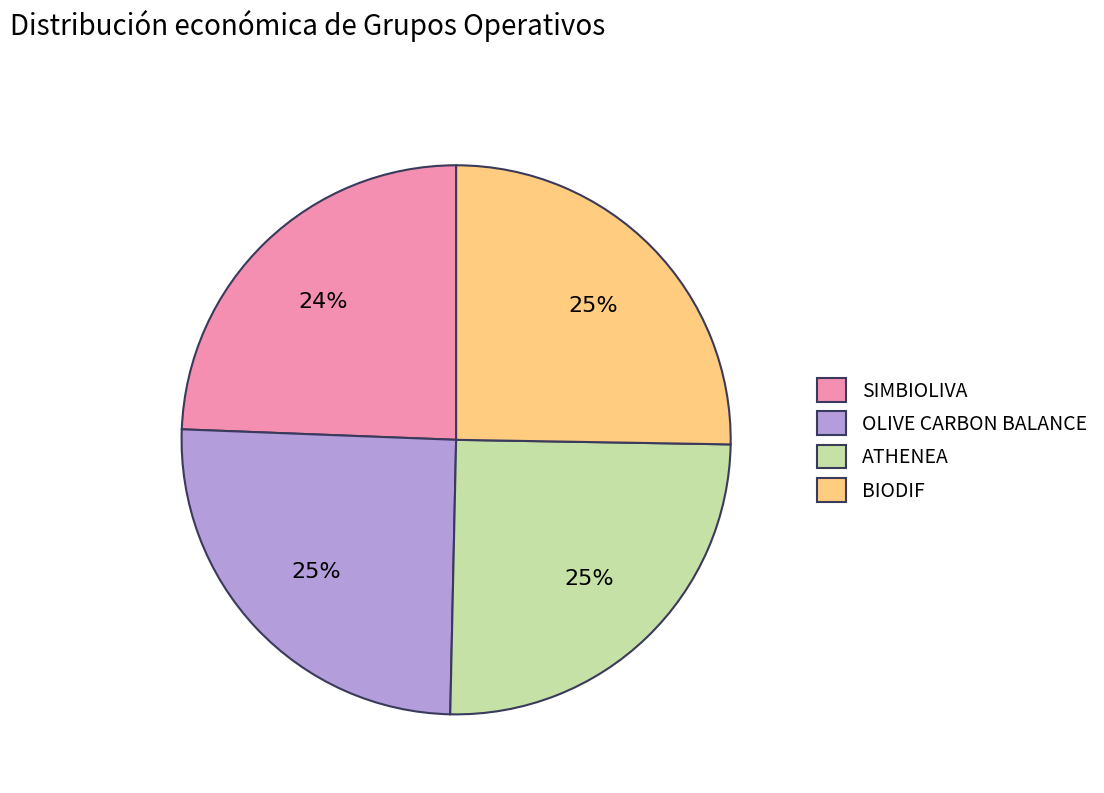

To the nearest percent, what portion does ATHENEA represent?

25%